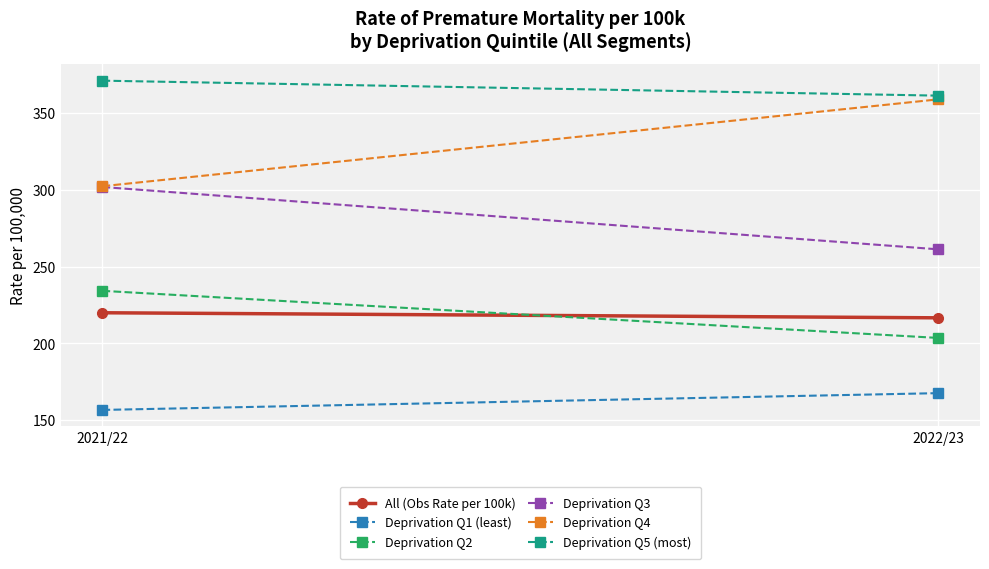

At 2021/22, list the series in order from smallest to largest.

Deprivation Q1 (least), All (Obs Rate per 100k), Deprivation Q2, Deprivation Q3, Deprivation Q4, Deprivation Q5 (most)